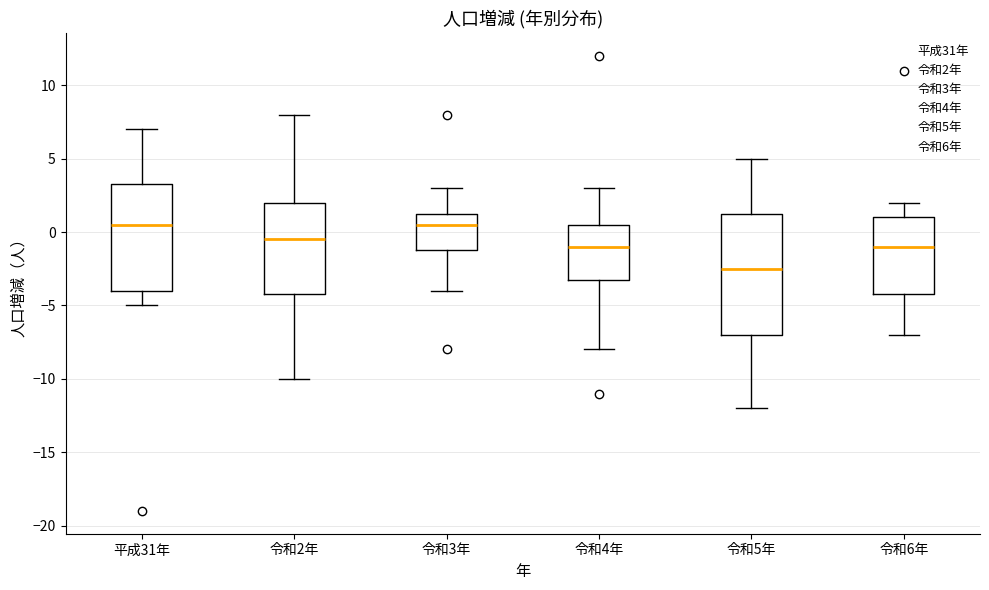

Which box is the tallest, from its lower edge to its upper edge?

令和5年